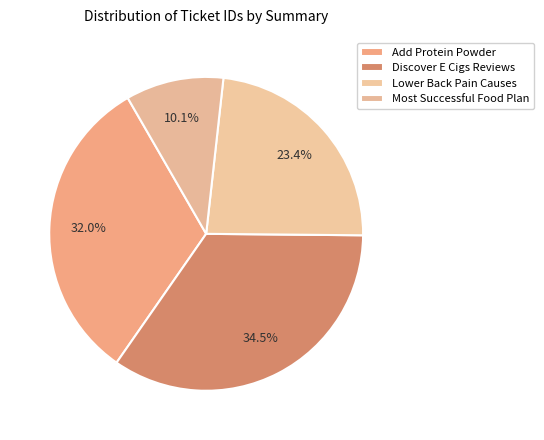

How many slices are in this pie chart?

4